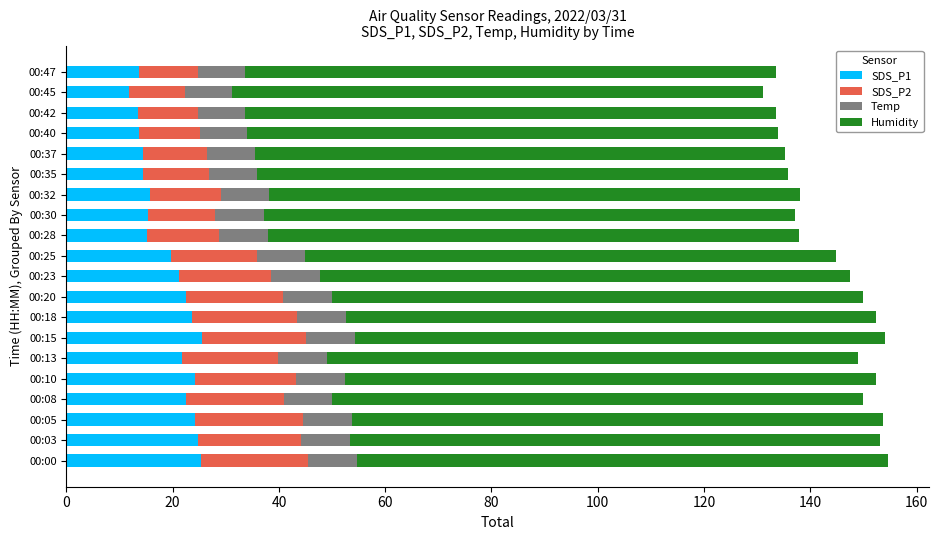

What is the maximum value for SDS_P1?

25.5